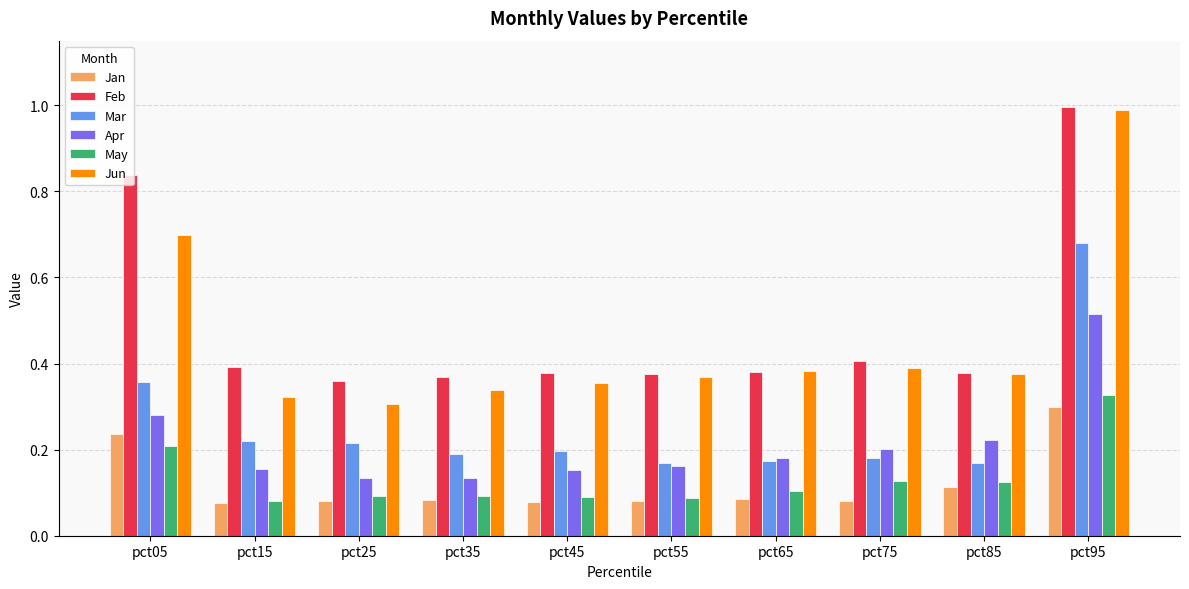

What is the sum of the Mar values at pct15 and pct05?

0.6